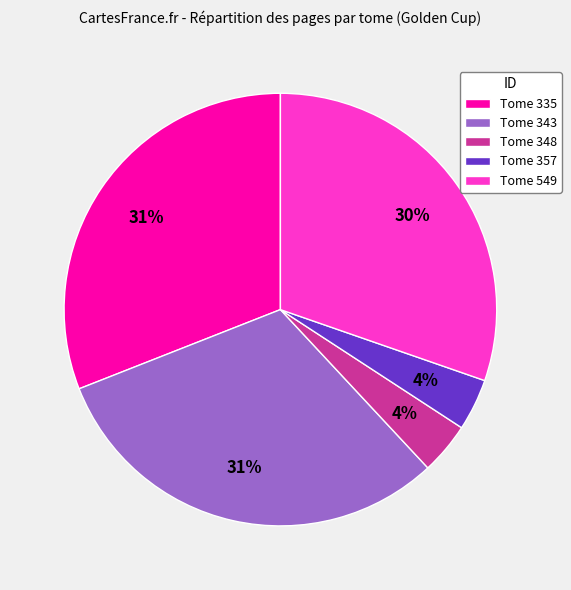

To the nearest percent, what is the average slice percentage?

20%